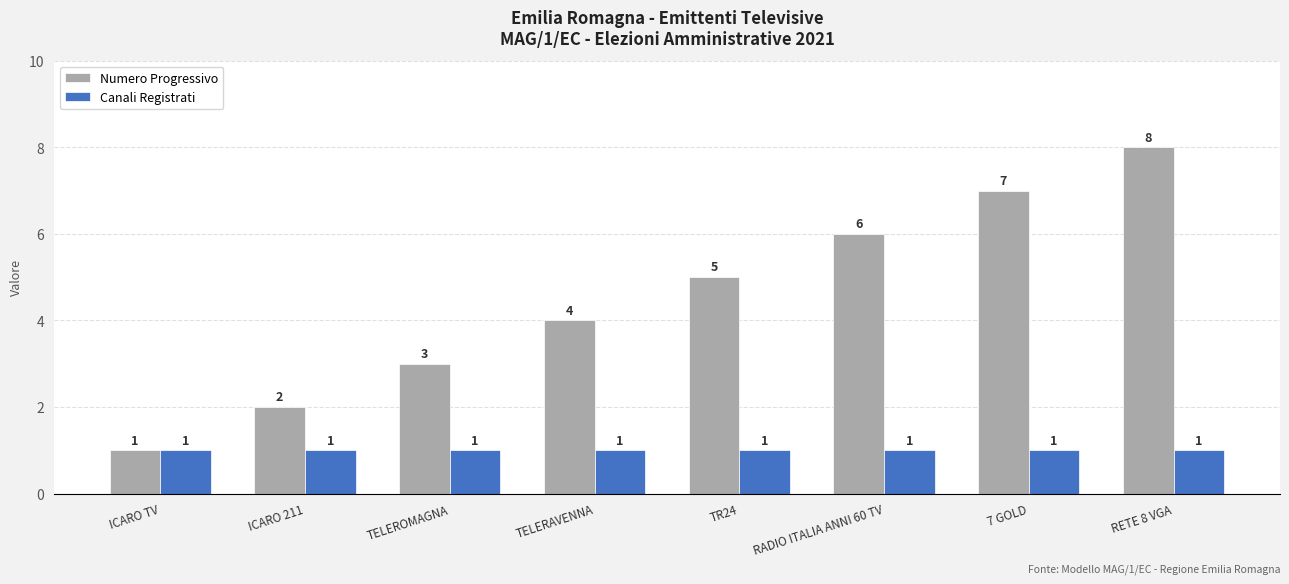

Where is Numero Progressivo nearest to the value 4?

TELERAVENNA